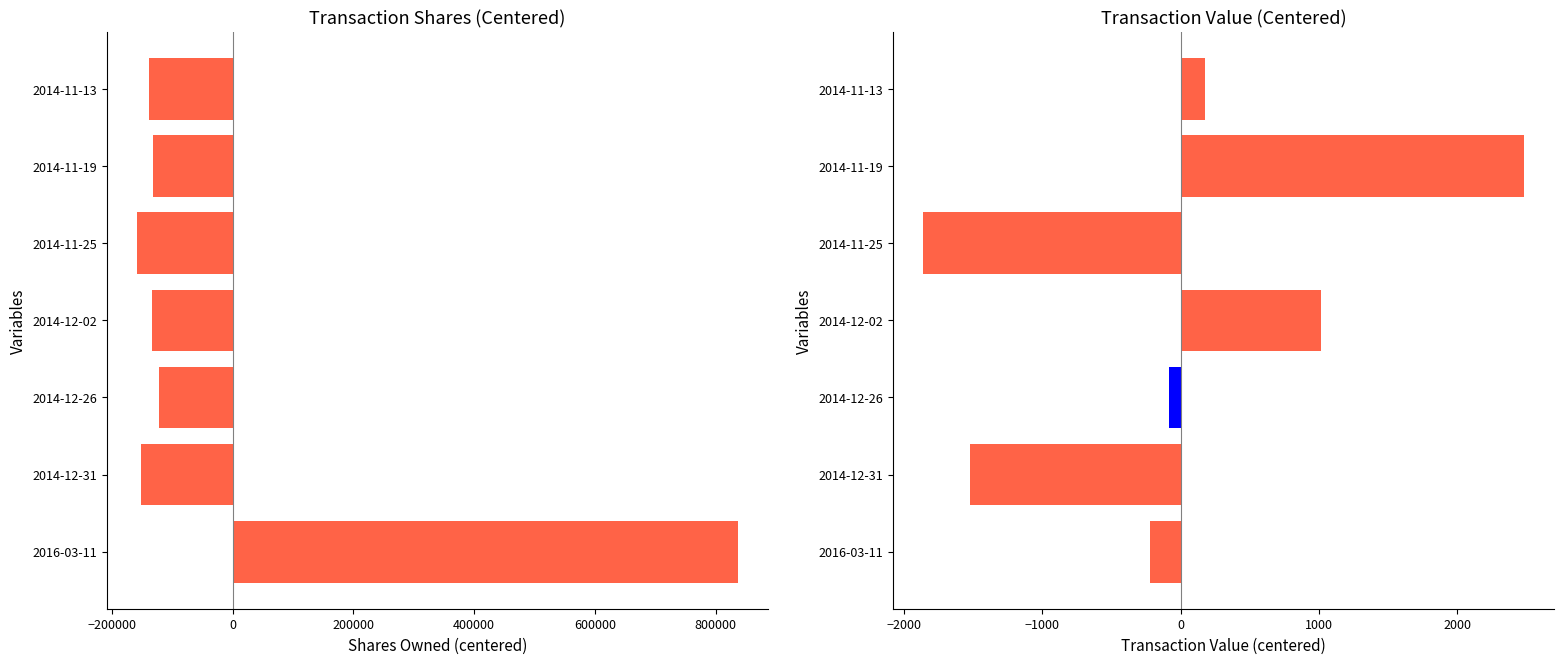

How many values in transactionValue are below zero?

4